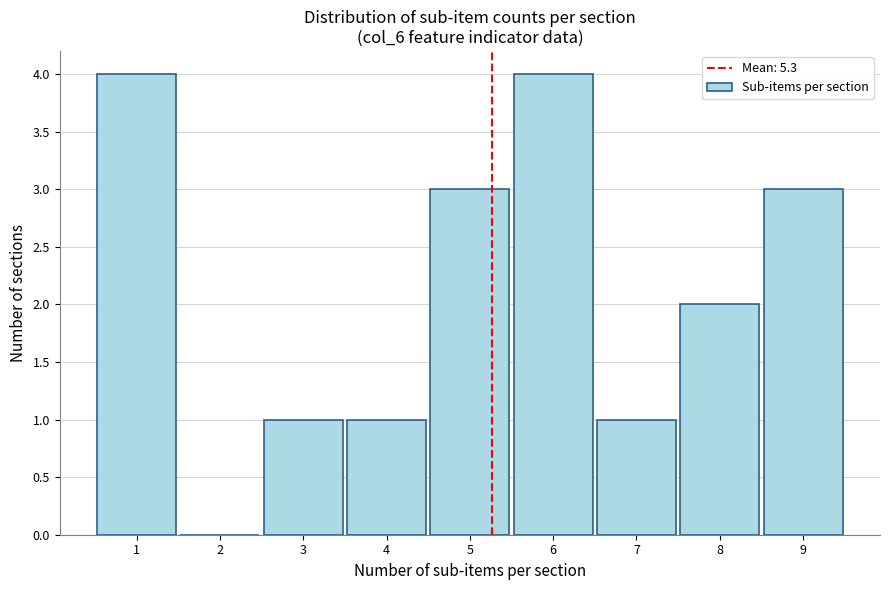

How tall is the bar that spans 5.5 to 6.5 on the x-axis? The values are not printed on the chart, so give them approximately, as read against the axis.

4